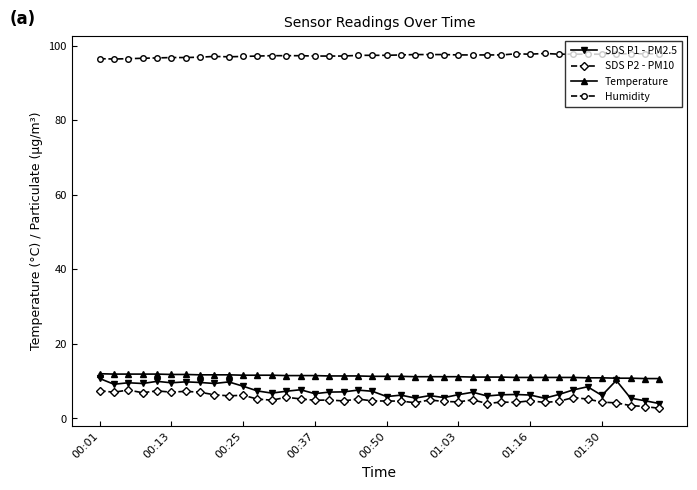

What is the value of the Humidity point at the 5th from the left?

96.7